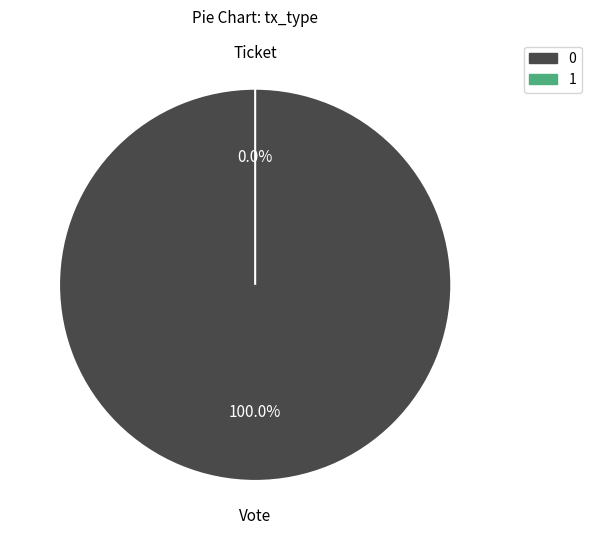

To the nearest percent, what is the combined percentage of Ticket and Vote?

100%